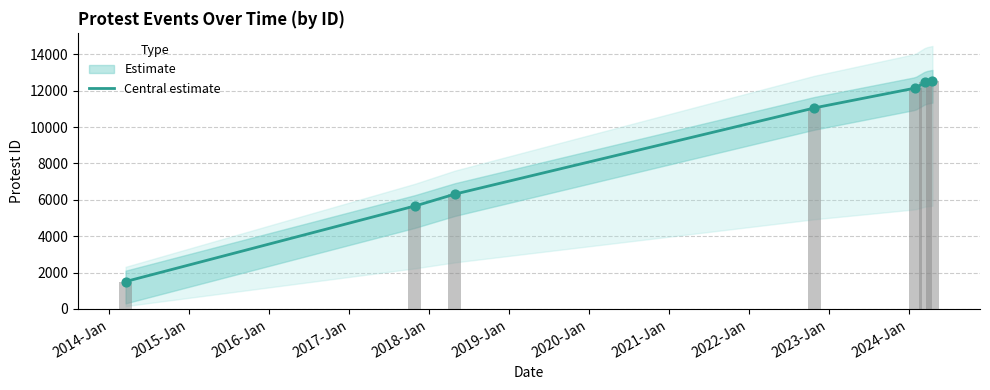

What is the change in value from 2022-10-27 to 2024-04-19?

+1493